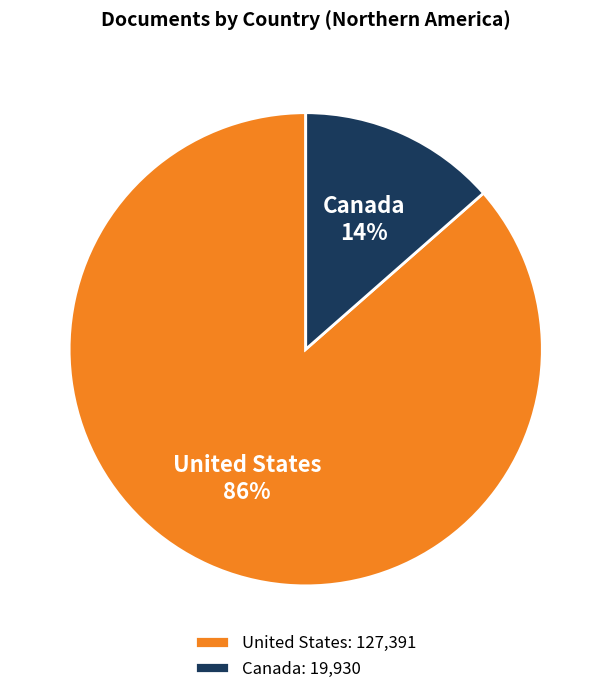

Which has a higher value, Canada or United States?

United States